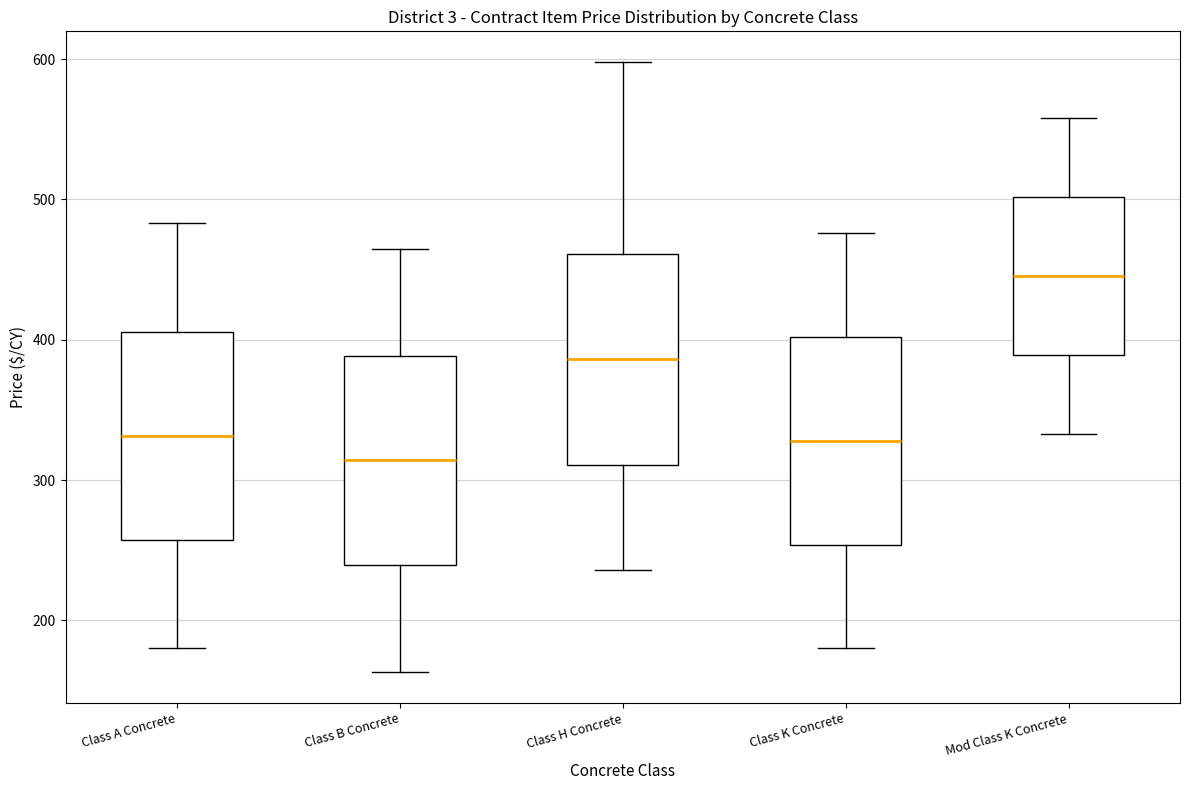

Reading left to right, transcribe this box plot: for each box, give where its median line is, the range the box spans, and where its two whiskers end, as read against the y-axis. The values are not printed on the chart, so give them approximately, as read against the axis.

Class A Concrete: median 330, box 260 to 410, whiskers 180 to 480
Class B Concrete: median 310, box 240 to 390, whiskers 160 to 470
Class H Concrete: median 390, box 310 to 460, whiskers 240 to 600
Class K Concrete: median 330, box 250 to 400, whiskers 180 to 480
Mod Class K Concrete: median 450, box 390 to 500, whiskers 330 to 560